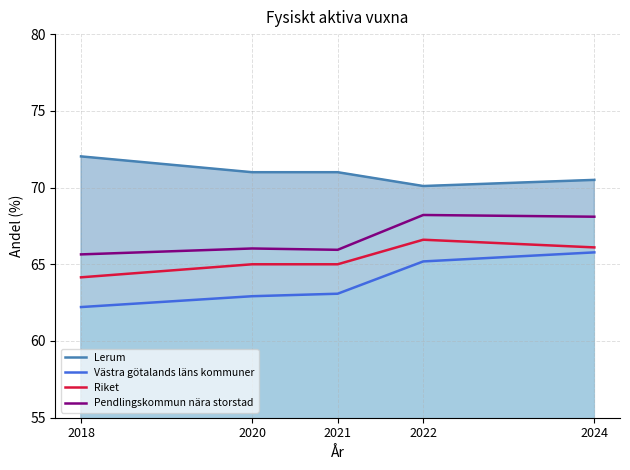

Count the number of categories in the chart.

5